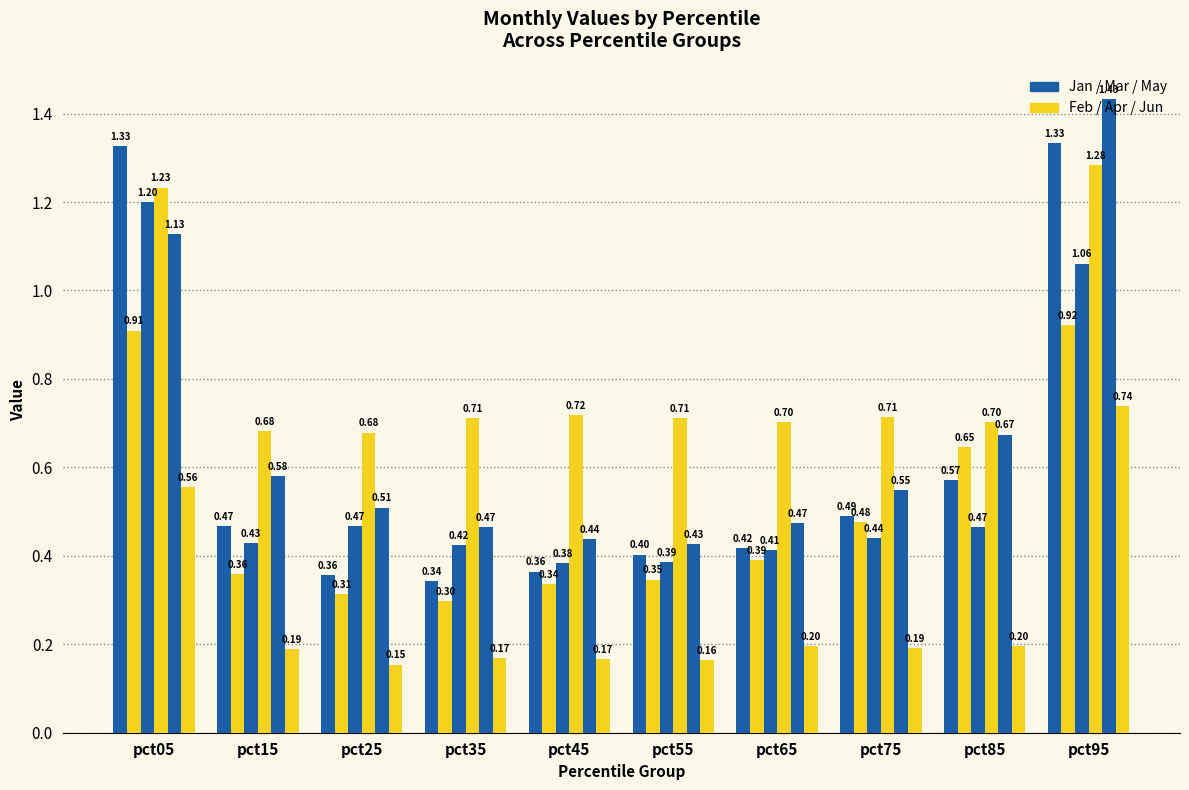

Count the number of categories in the chart.

10